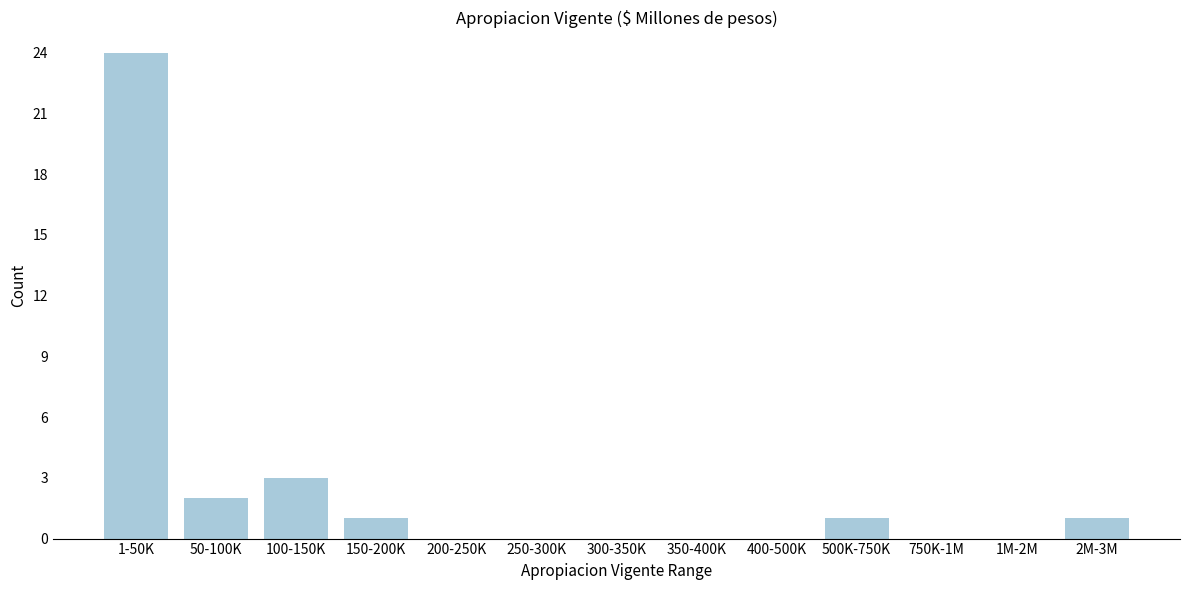

Reading left to right, extract all data points from this chart.

1-50K=24	50-100K=2	100-150K=3	150-200K=1	200-250K=0	250-300K=0	300-350K=0	350-400K=0	400-500K=0	500K-750K=1	750K-1M=0	1M-2M=0	2M-3M=1